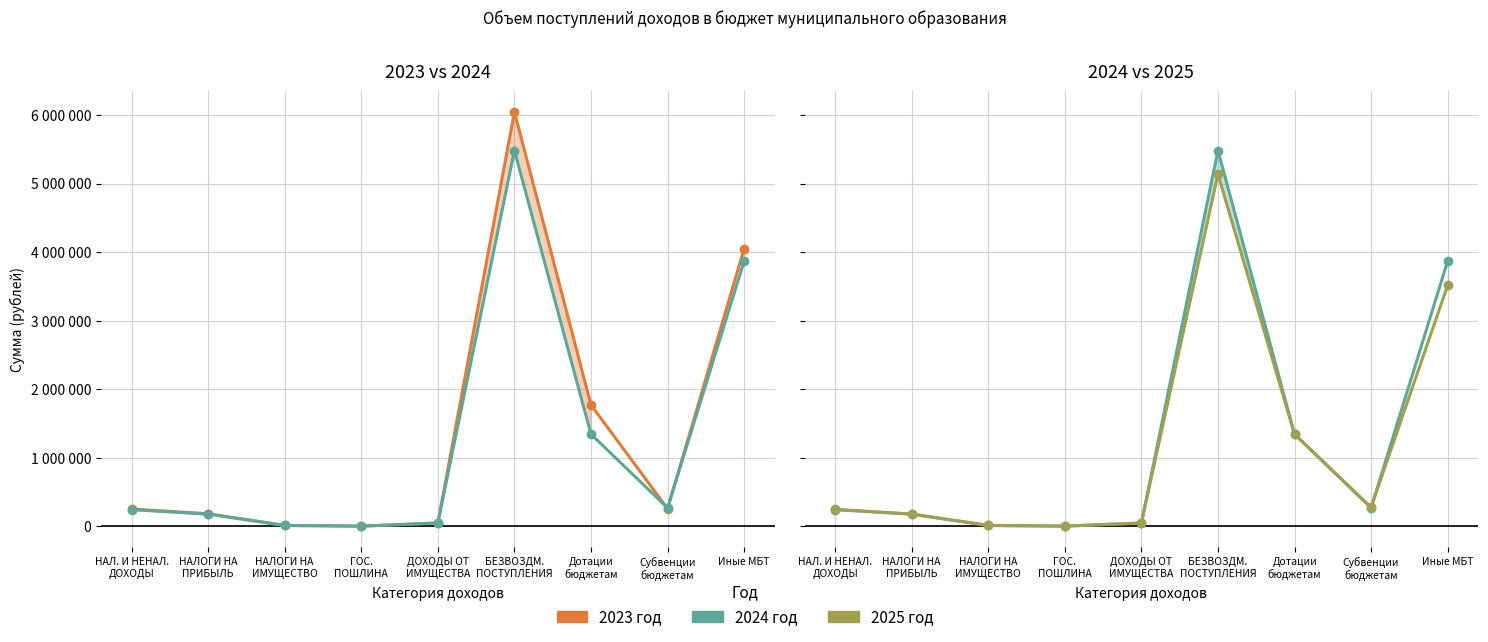

Is the value of 2023 год at Иные МБТ greater than the value of 2024 год at Субвенции
бюджетам?

Yes